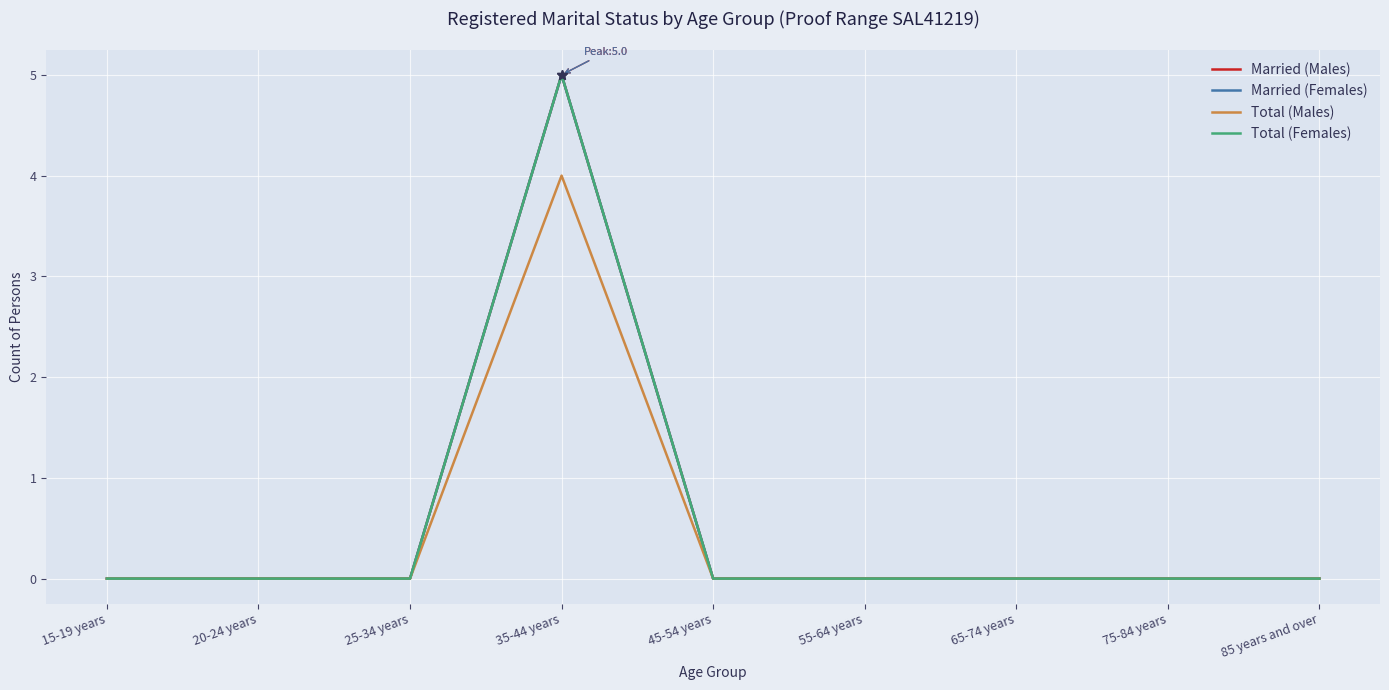

At how many categories does at least one series exceed 2?

1